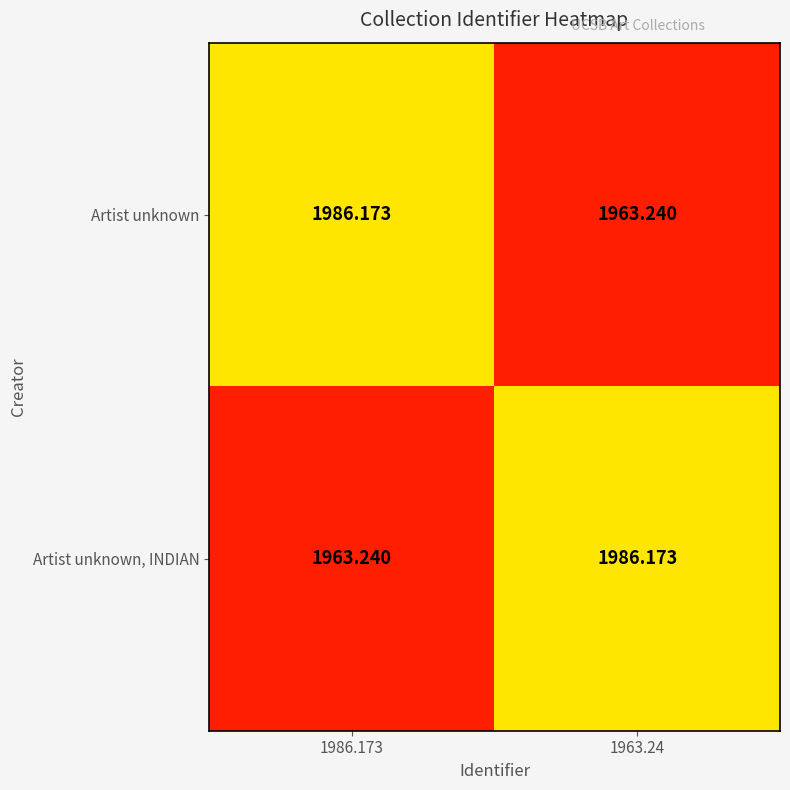

At 1986.173, list the series in order from largest to smallest.

Artist unknown, Artist unknown, INDIAN